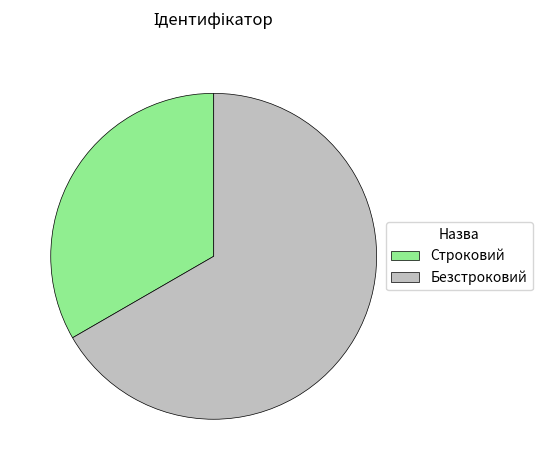

What is the ratio of the value at Безстроковий to the value at Строковий?

2.0